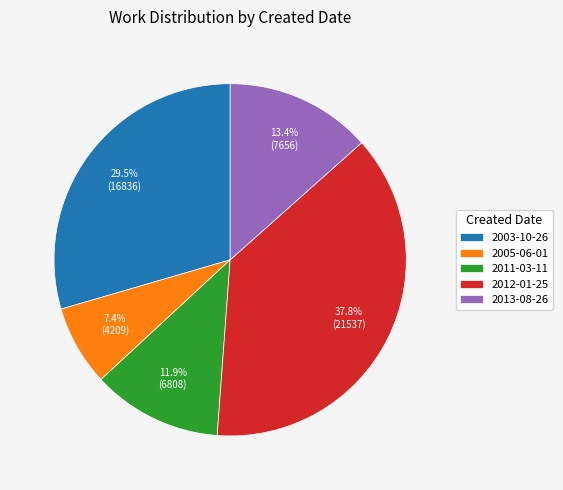

Does any single category account for the majority?

No